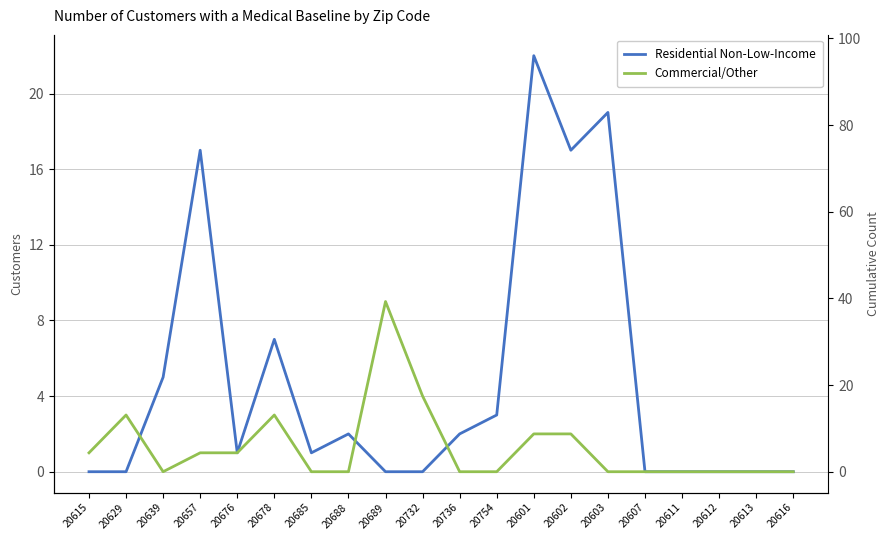

Does the chart have visible grid lines?

Yes